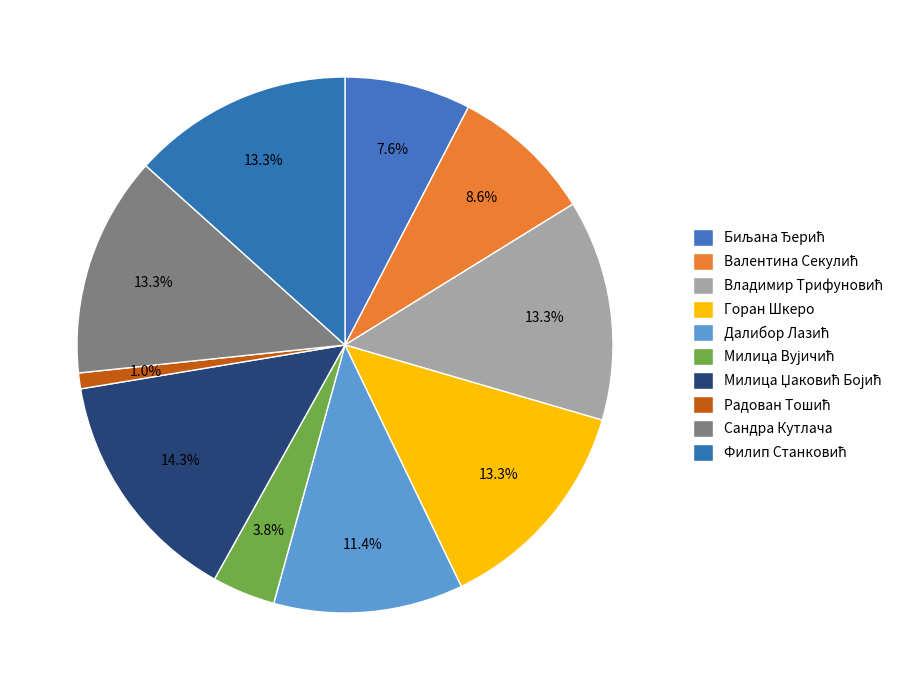

What portion of the pie excludes Радован Тошић?

99.0%